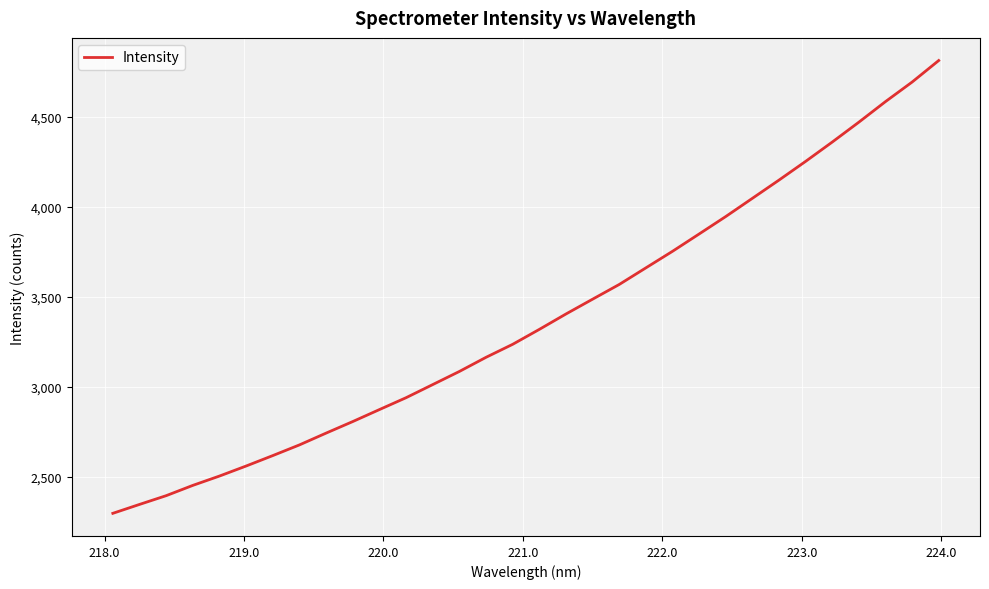

What is the greatest value displayed?

4814.0